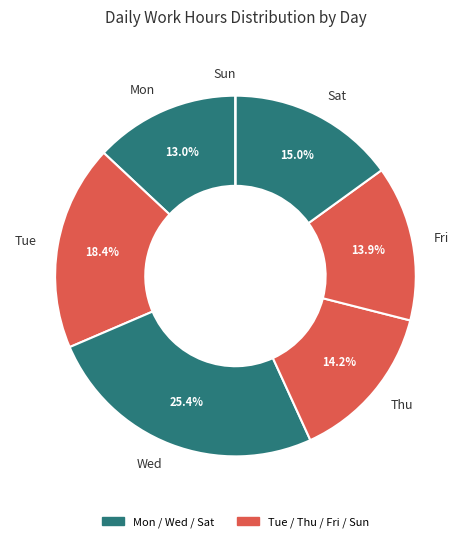

What is the ratio of the value at Mon to the value at Sat?

0.9